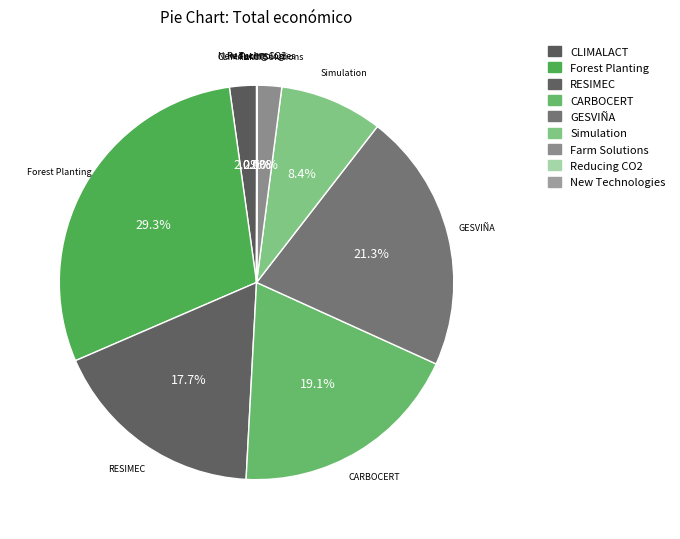

What portion of the pie excludes GESVIÑA?

78.7%